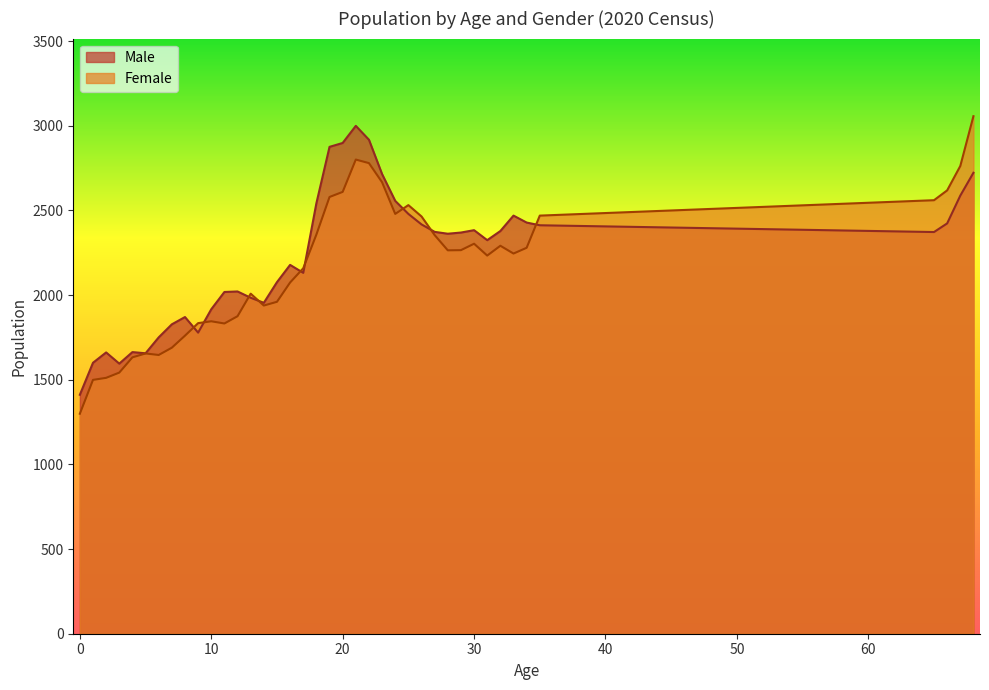

Which has a higher value, 18 or 33?

18